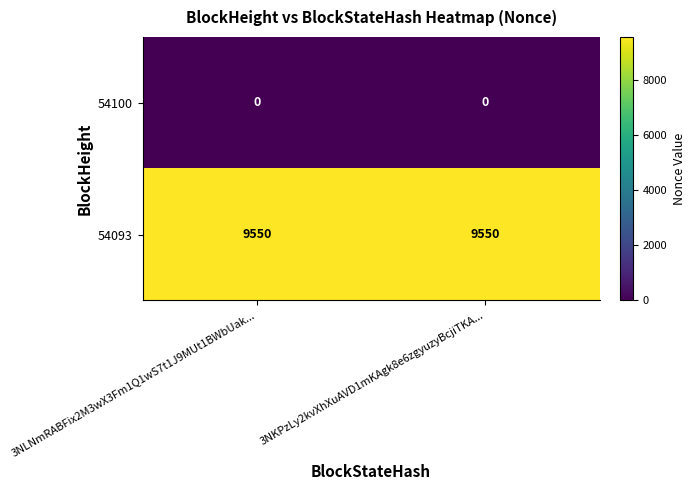

Reading left to right, extract all data points from this chart.

54100: 3NLNmRABFix2M3wX3Fm1Q1wS7t1J9MUt1BWbUak...=0	3NKPzLy2kvXhXuAVD1mKAgk8e6zgyuzyBcjiTKA...=0
54093: 3NLNmRABFix2M3wX3Fm1Q1wS7t1J9MUt1BWbUak...=9550	3NKPzLy2kvXhXuAVD1mKAgk8e6zgyuzyBcjiTKA...=9550